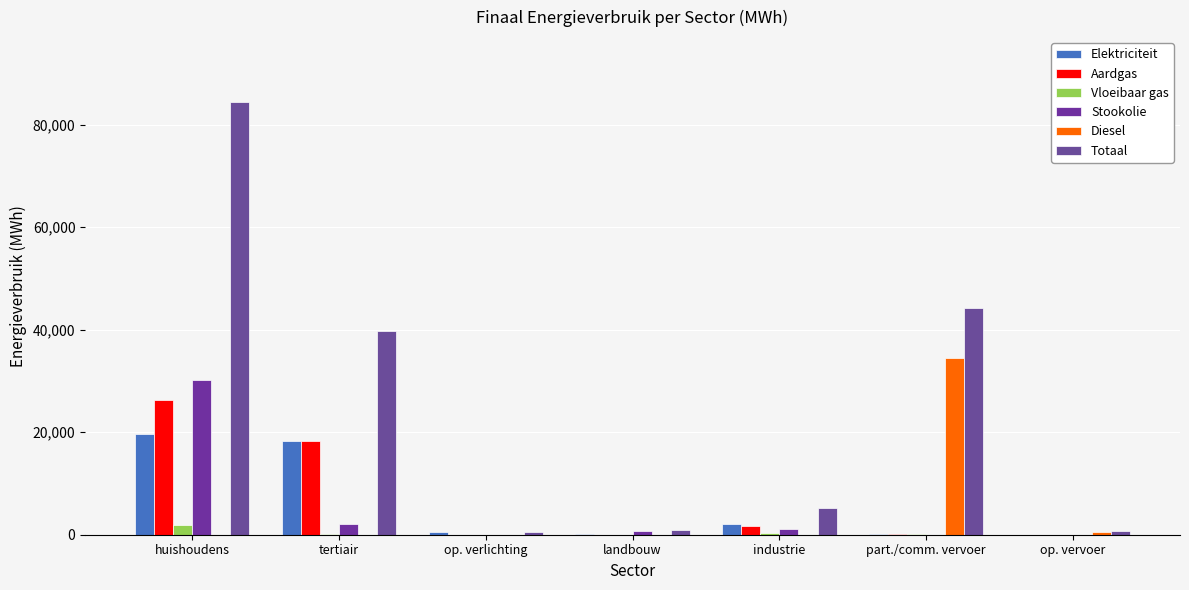

How many data points in Vloeibaar gas are above 69?

4